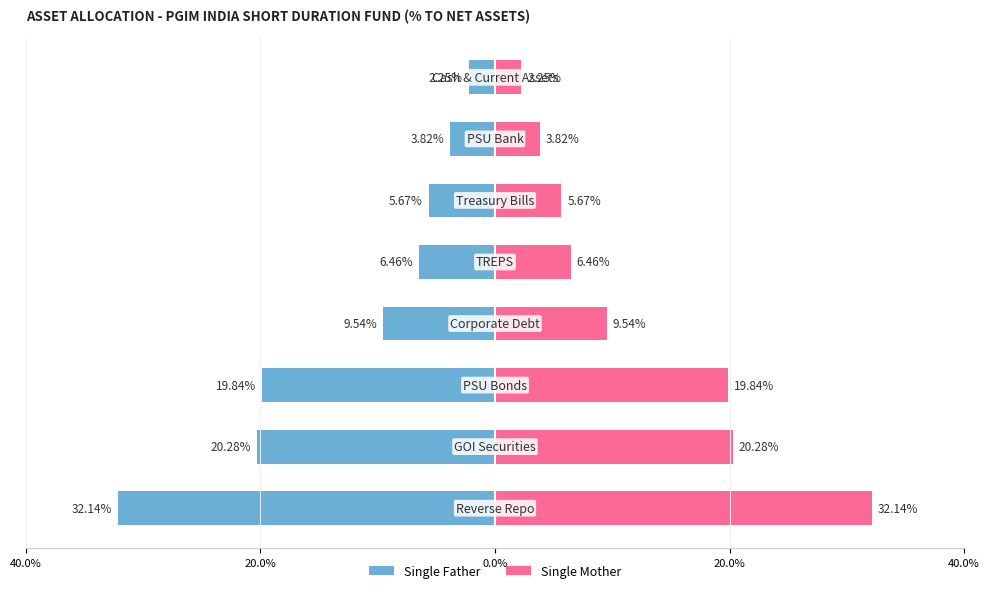

Which series has the largest range (max minus min)?

Single Father